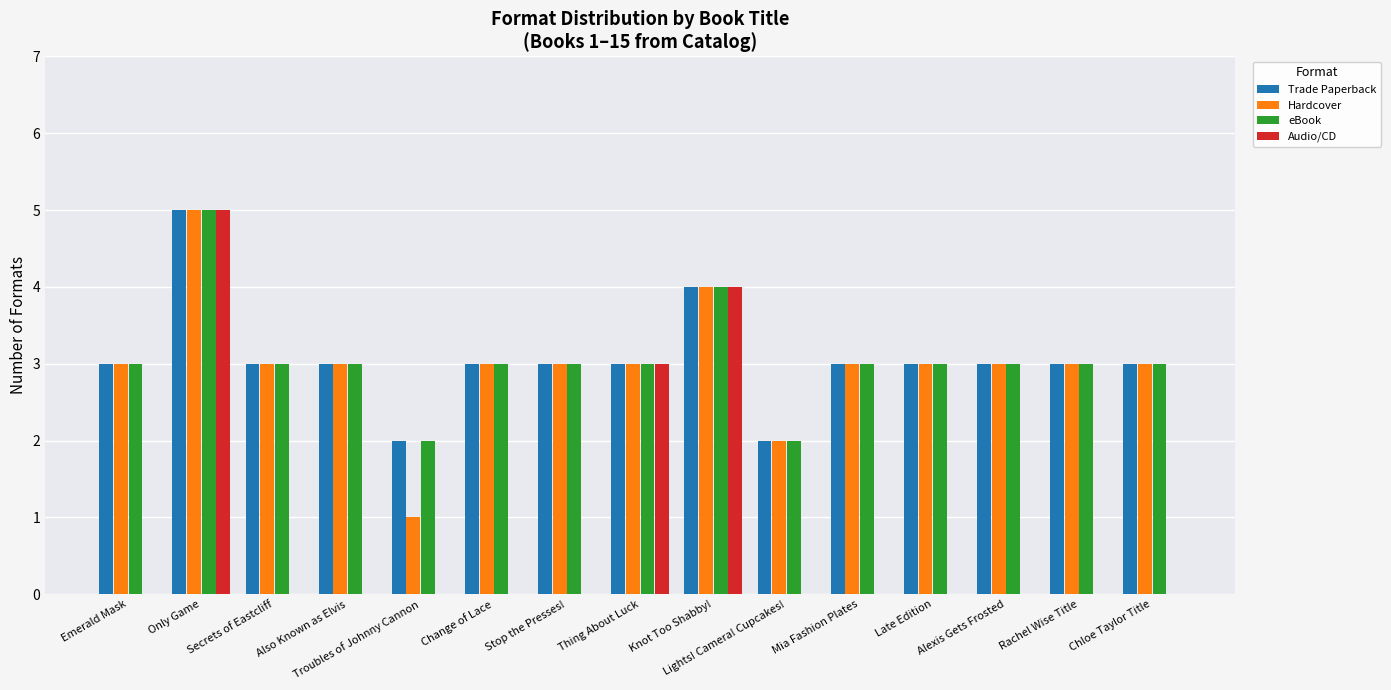

What is the approximate value of Trade Paperback at Mia Fashion Plates?

3